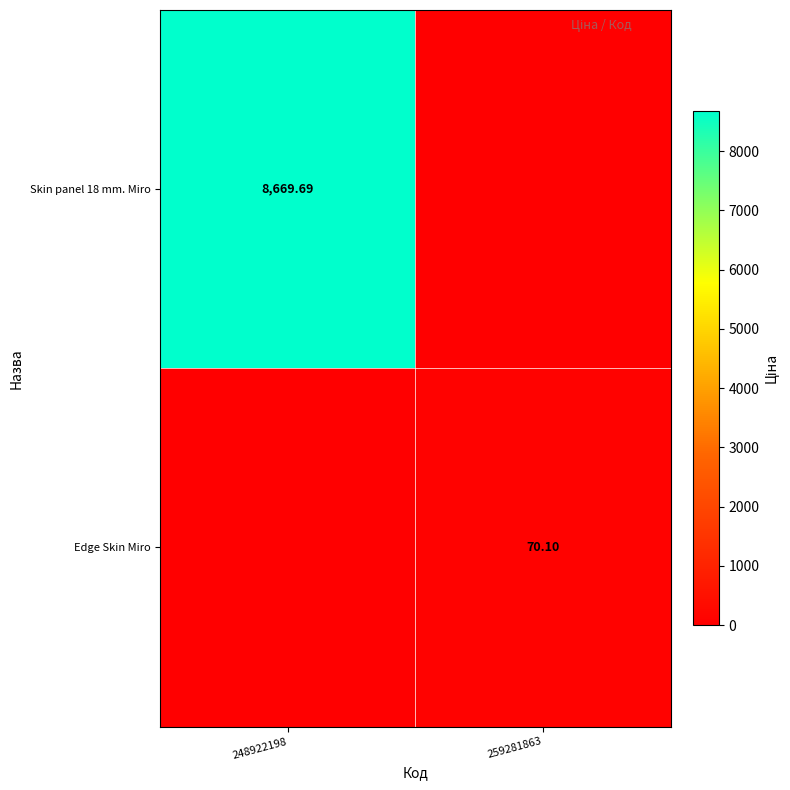

Where does the Edge Skin Miro series first go above 70?

259281863